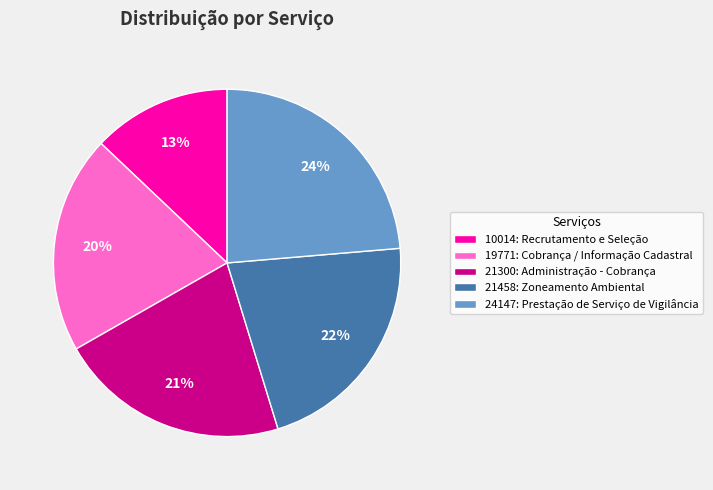

Which category has the biggest portion of the pie?

24147: Prestação de Serviço de Vigilância